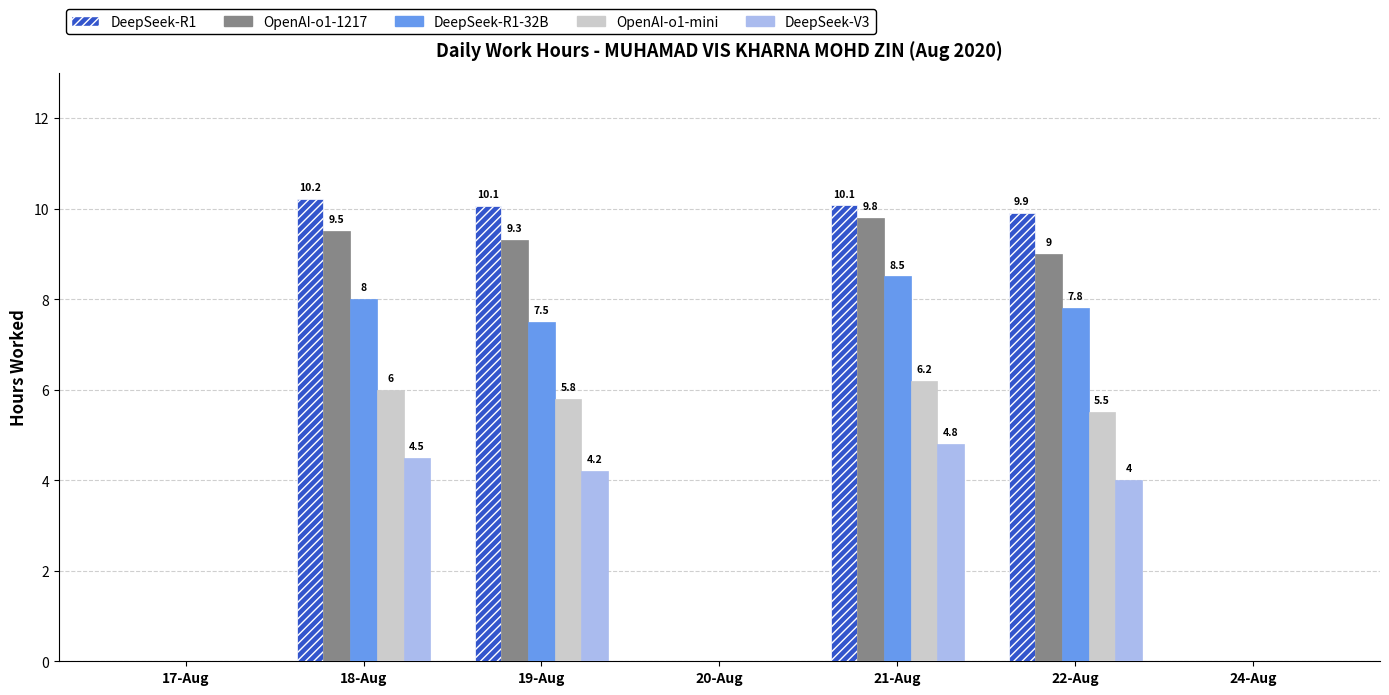

Is the value of OpenAI-o1-mini at 21-Aug greater than the value of DeepSeek-V3 at 18-Aug?

Yes